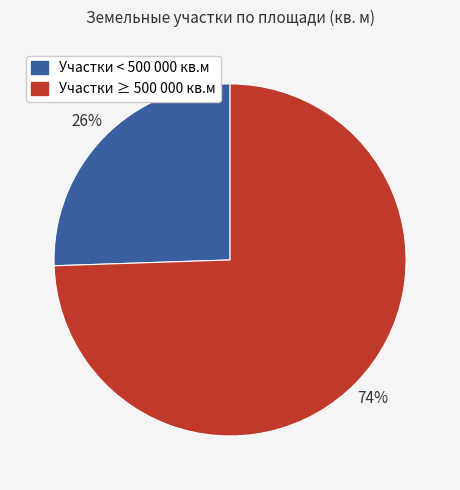

To the nearest percent, what is the average slice percentage?

50%